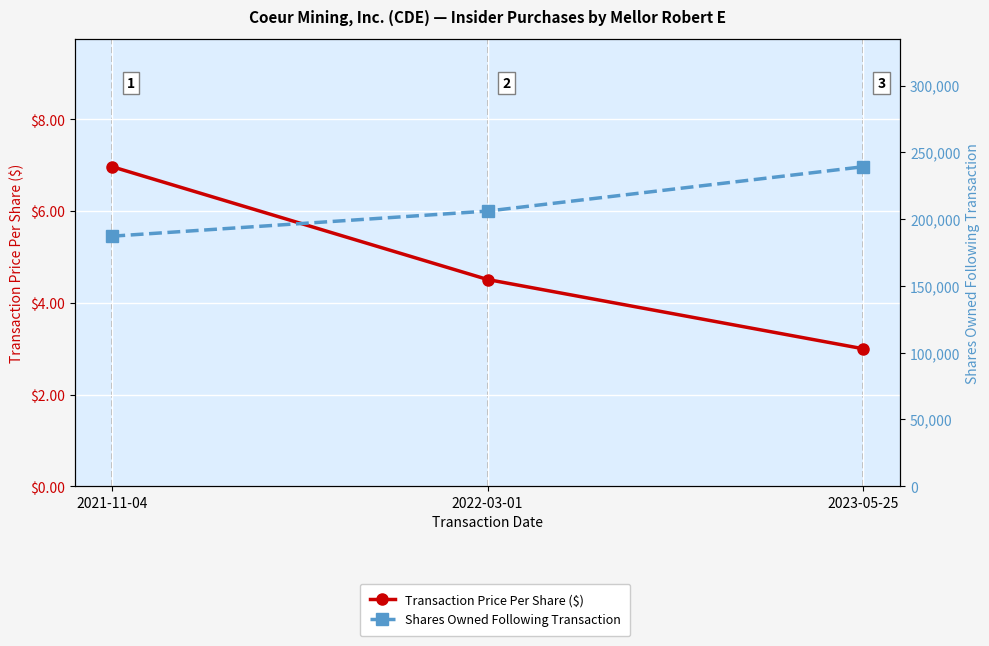

Rank the series by their maximum value, from lowest to highest.

Transaction Price Per Share ($), Shares Owned Following Transaction